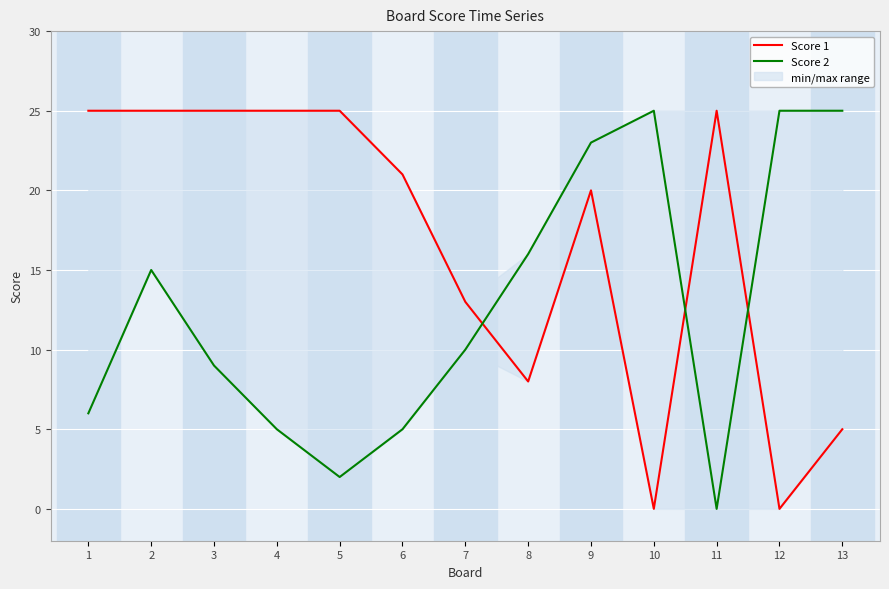

Reading left to right, what are all the values shown in this chart?

Score 1: 1=25	2=25	3=25	4=25	5=25	6=21	7=13	8=8	9=20	10=0	11=25	12=0	13=5
Score 2: 1=6	2=15	3=9	4=5	5=2	6=5	7=10	8=16	9=23	10=25	11=0	12=25	13=25